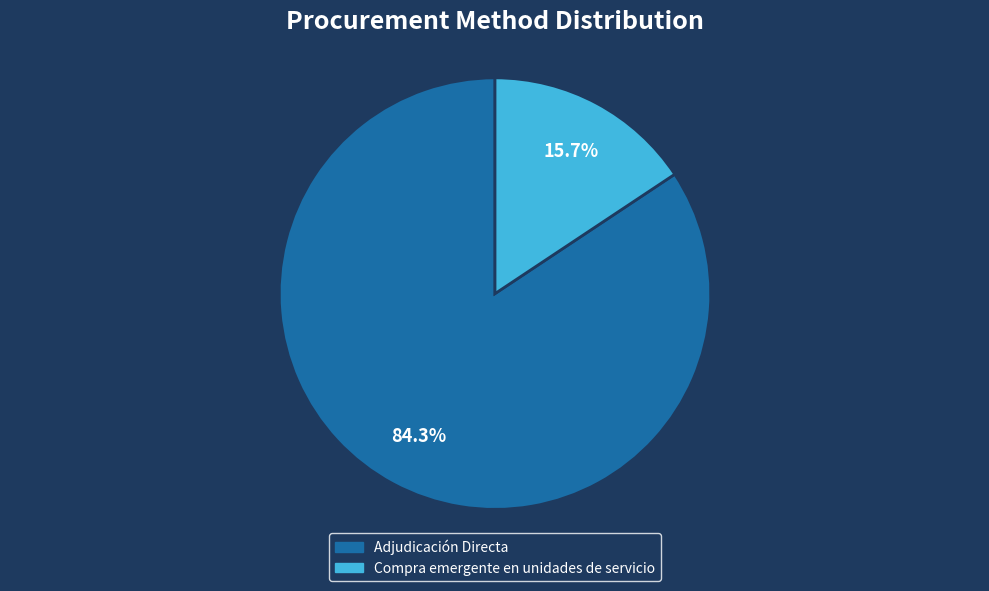

True or false: Adjudicación Directa accounts for 70% of the total.

False